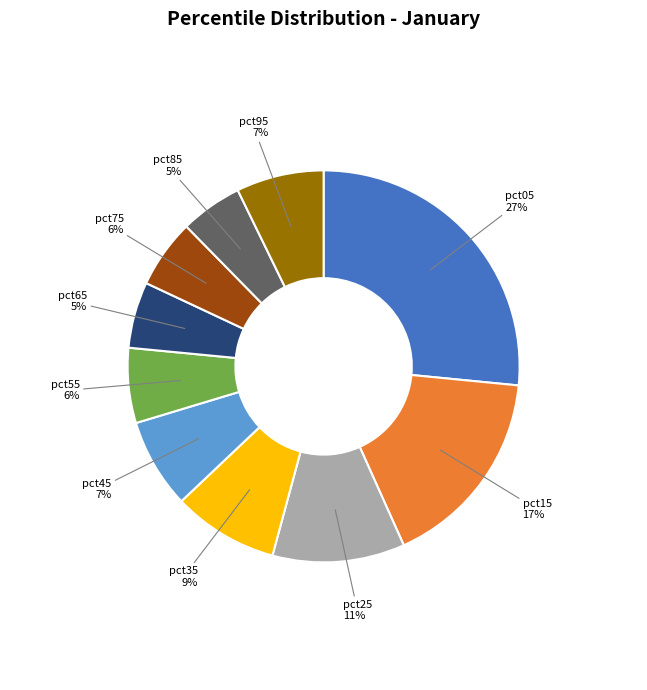

To the nearest percent, what is the difference between the pct05 and pct75 slice percentages?

21%